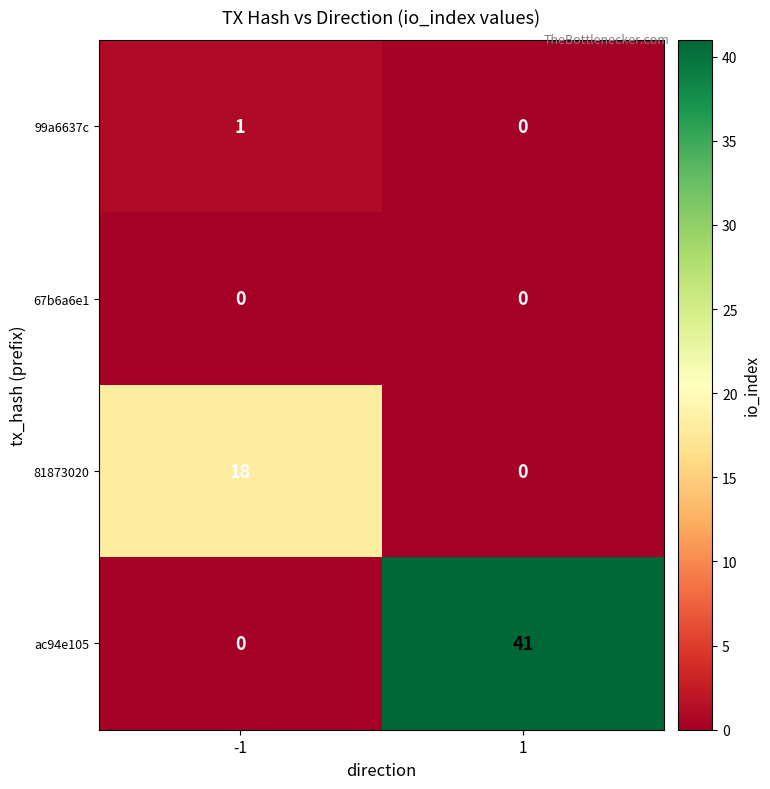

At which category is the sum across all series the highest?

1